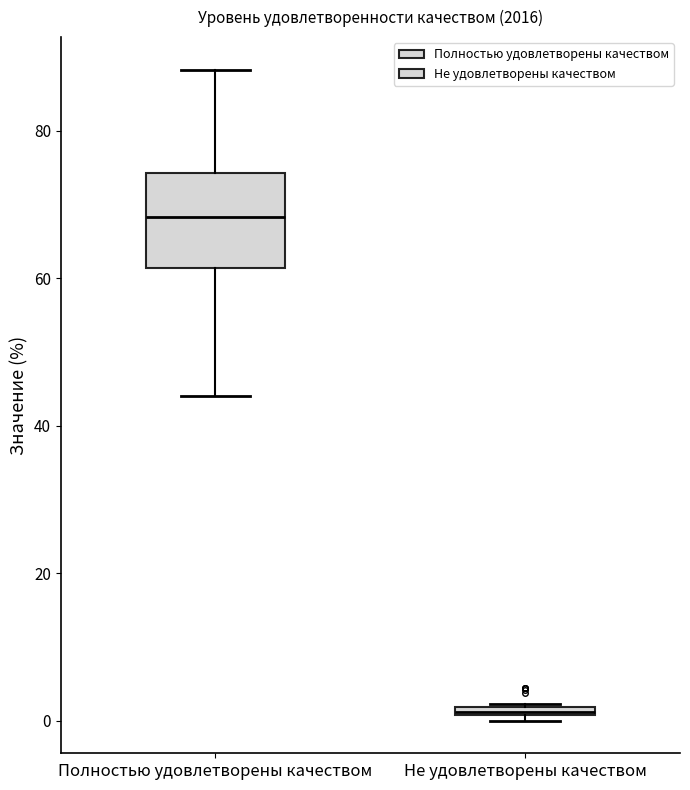

Where is the upper edge of the box for Не удовлетворены качеством on the y-axis? The values are not printed on the chart, so give them approximately, as read against the axis.

2